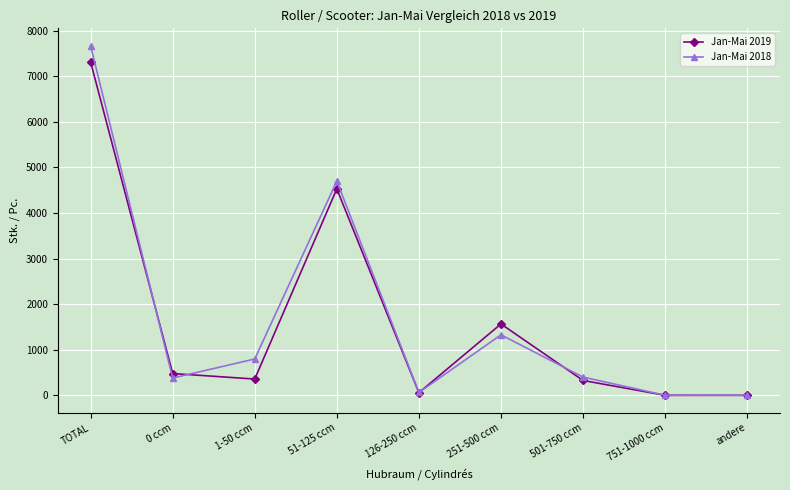

List the series in order of their peak value, highest first.

Jan-Mai 2018, Jan-Mai 2019